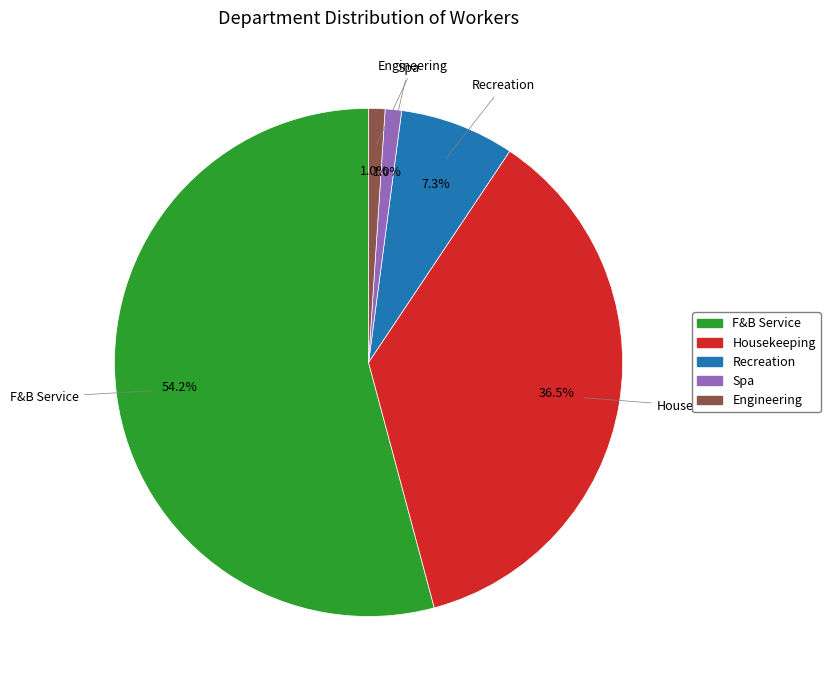

What percentage is the Recreation slice, to the nearest percent?

7%